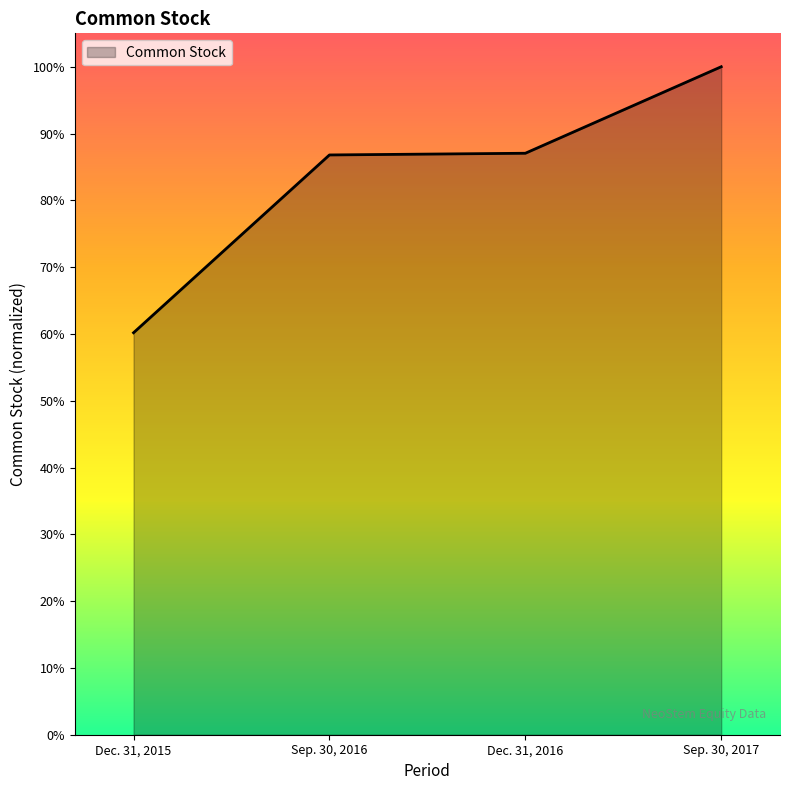

Is this an area chart (filled region under the line)?

Yes